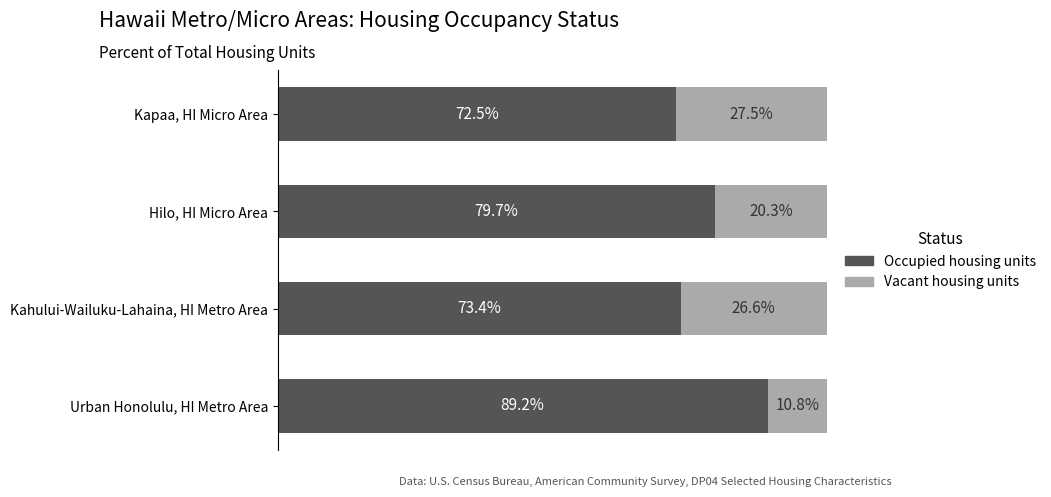

Rank the categories by Occupied housing units value from highest to lowest.

Urban Honolulu, HI Metro Area, Hilo, HI Micro Area, Kahului-Wailuku-Lahaina, HI Metro Area, Kapaa, HI Micro Area